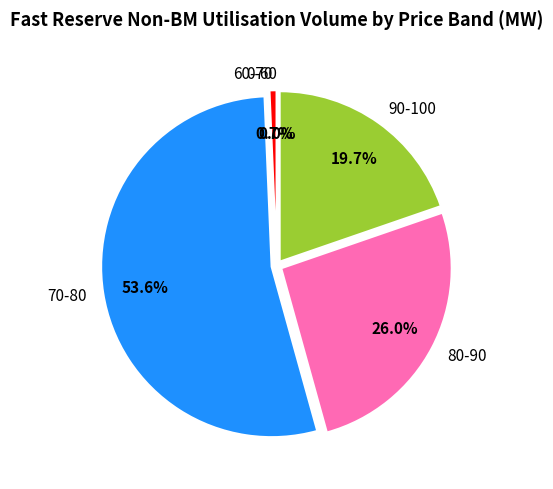

Does any single category account for the majority?

Yes